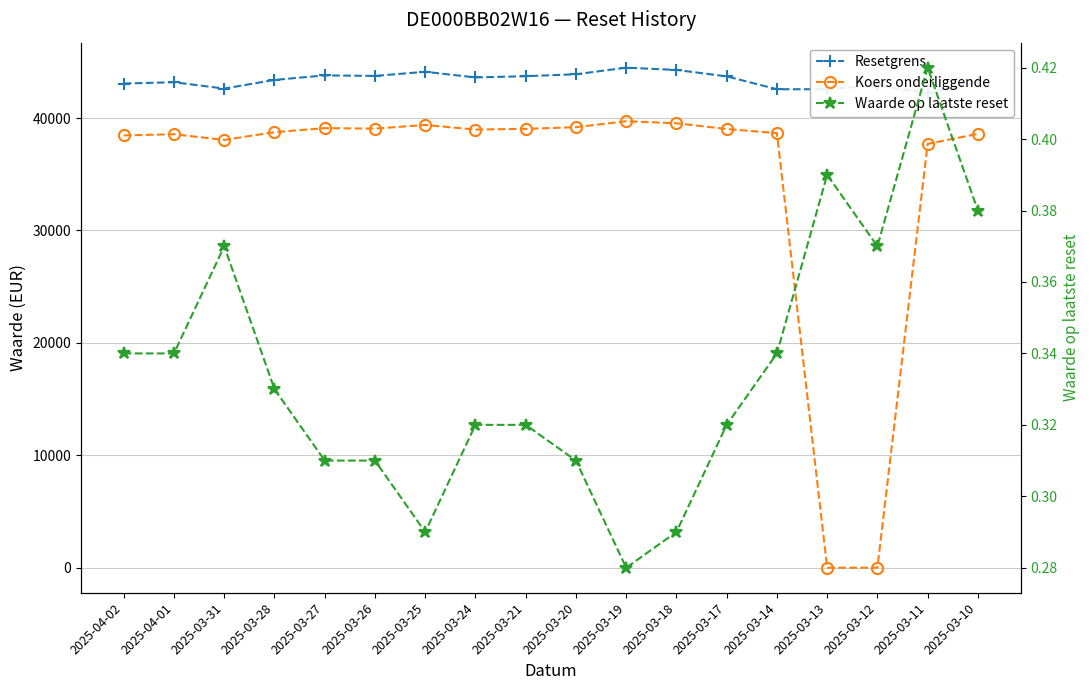

What is the difference between the maximum and minimum values in the Resetgrens series?

2256.1